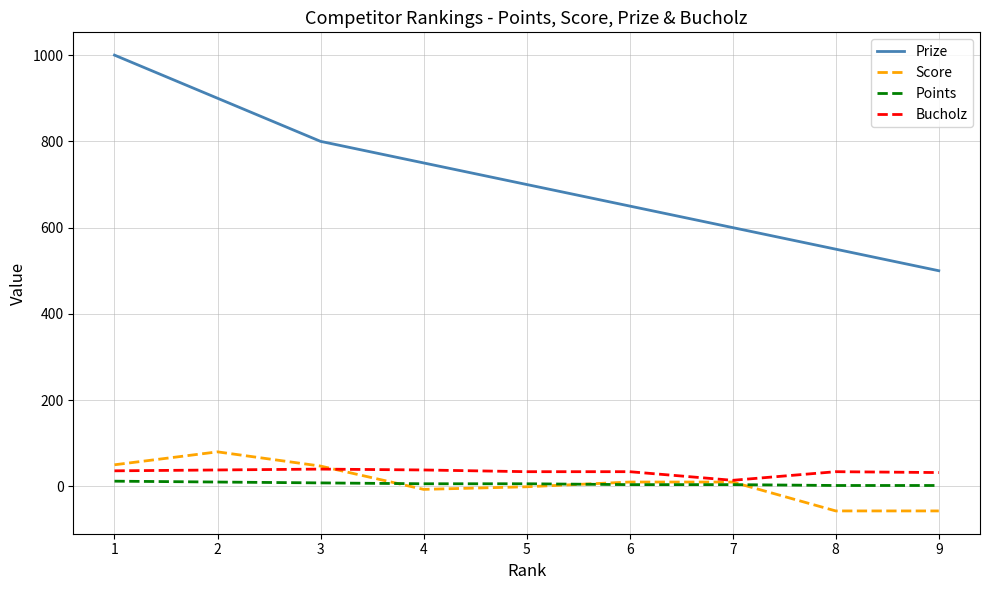

Which series has the largest total across all categories?

Prize